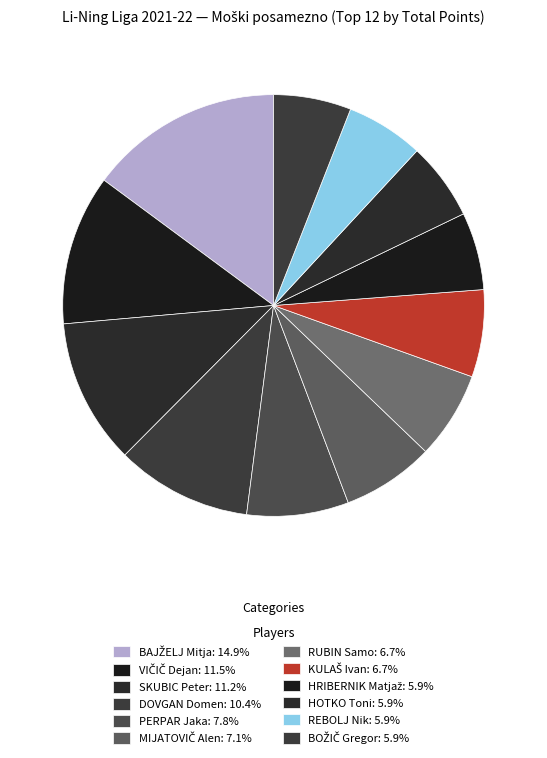

How many slices are in this pie chart?

12